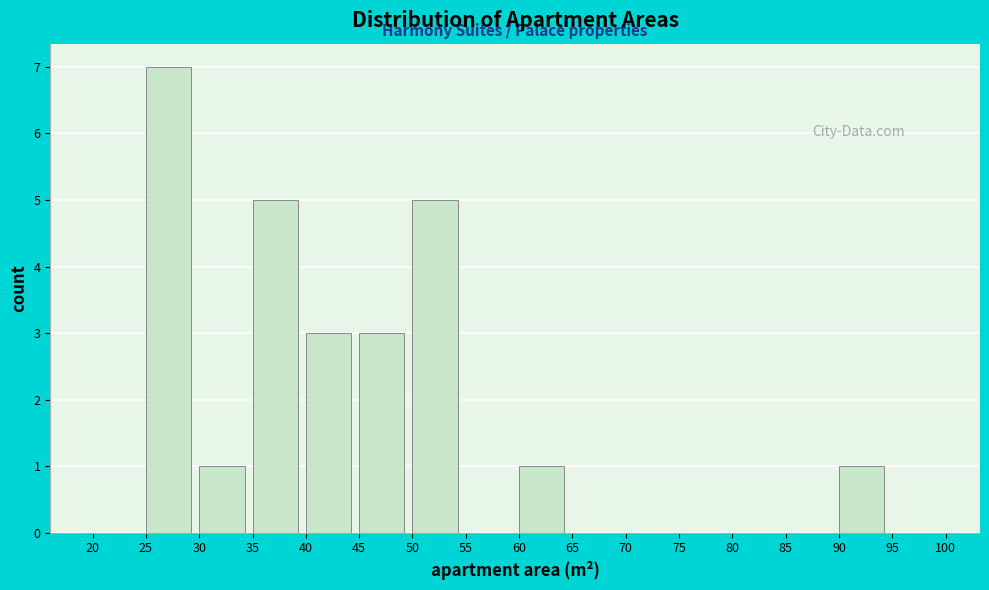

Reading left to right, list every bar in this chart as the range it spans on the x-axis followed by its height. The values are not printed on the chart, so give them approximately, as read against the axis.

20 to 25: 0
25 to 30: 7
30 to 35: 1
35 to 40: 5
40 to 45: 3
45 to 50: 3
50 to 55: 5
55 to 60: 0
60 to 65: 1
65 to 70: 0
70 to 75: 0
75 to 80: 0
80 to 85: 0
85 to 90: 0
90 to 95: 1
95 to 100: 0